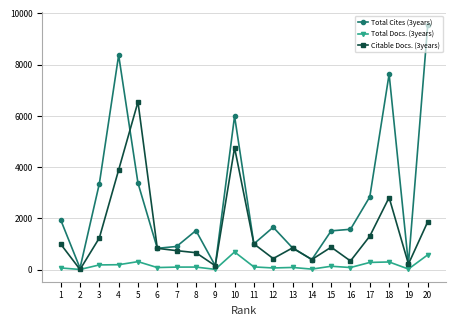

Which series has the largest total across all categories?

Total Cites (3years)